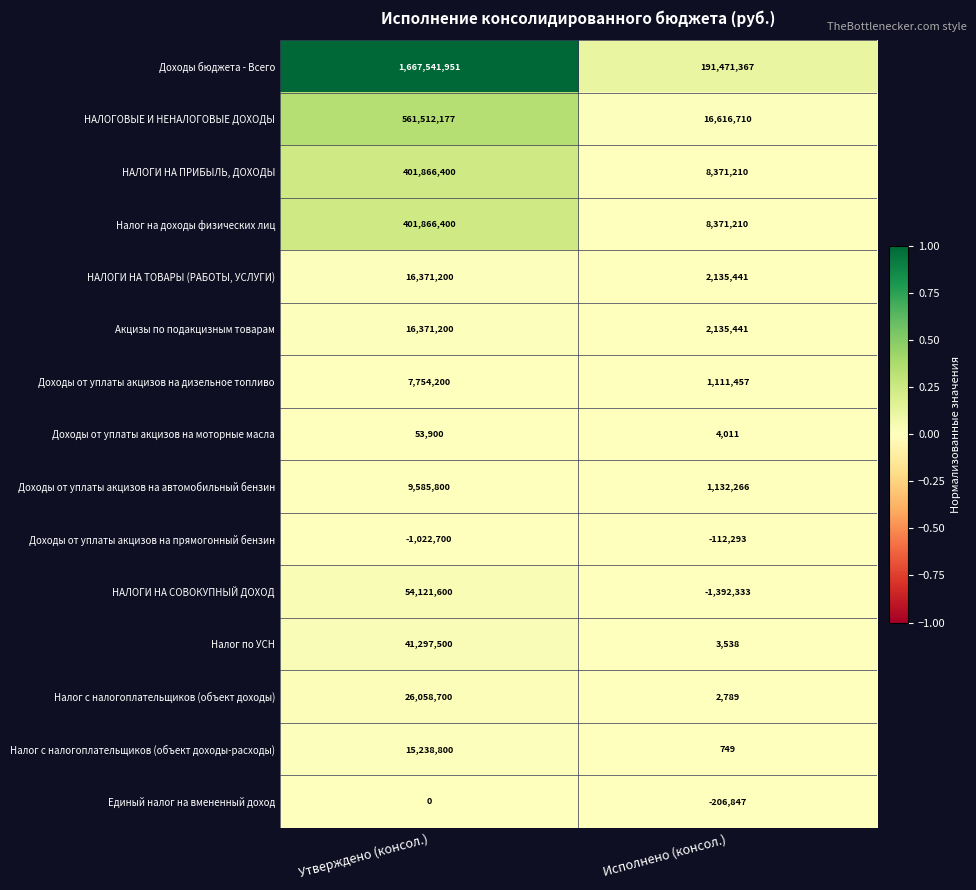

What is the approximate value of Доходы от уплаты акцизов на прямогонный бензин at Исполнено (консол.)?

-112293